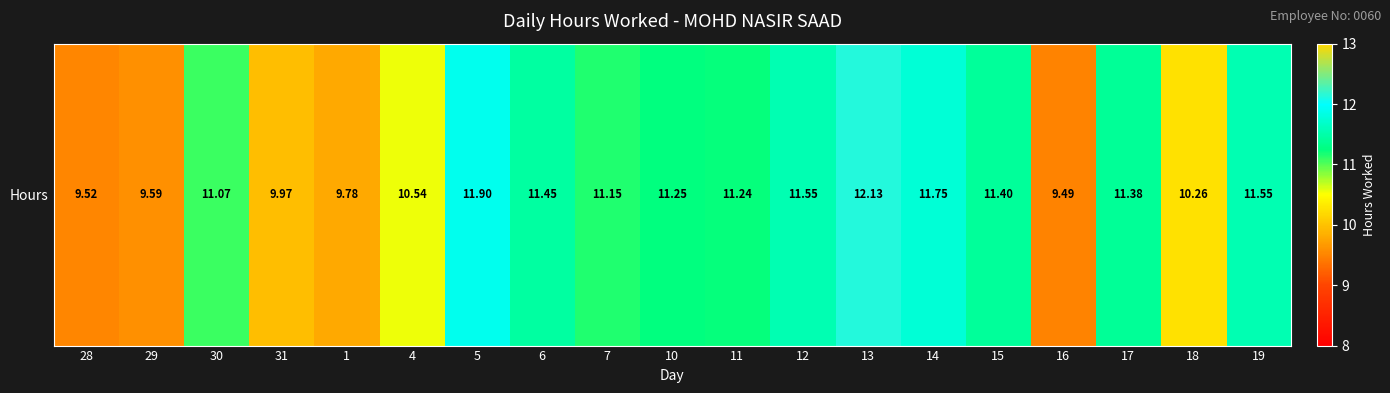

How many data points are less than 11?

7